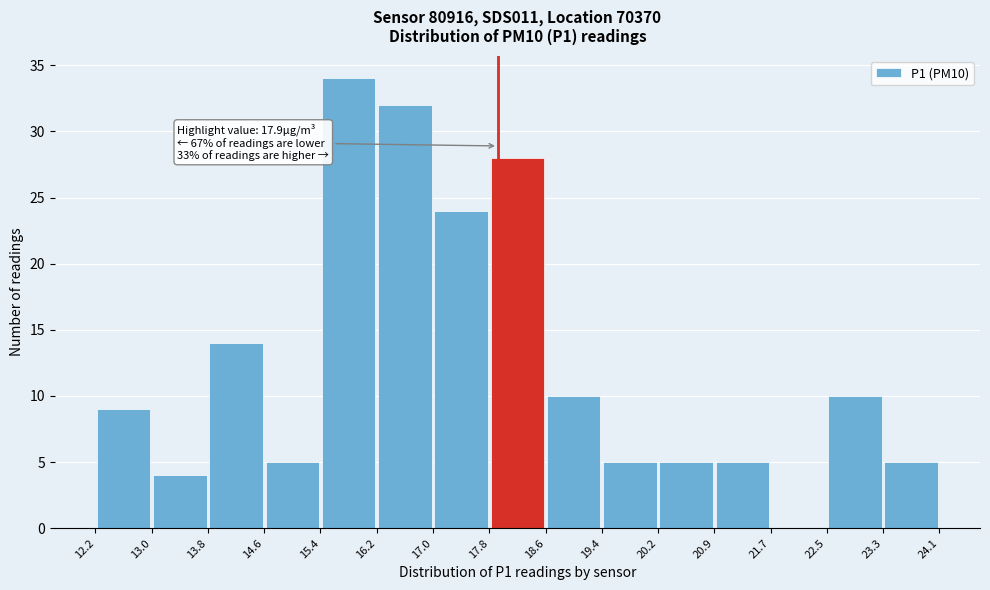

Which range on the x-axis has the tallest bar?

15.4 to 16.2